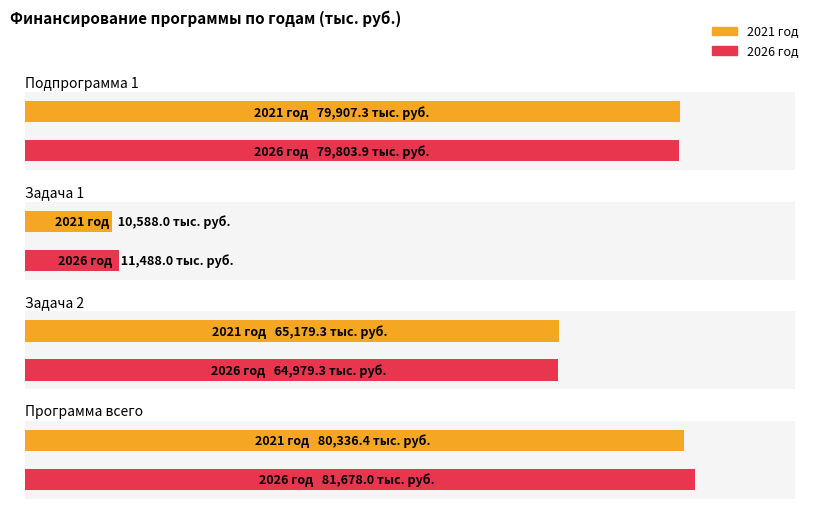

Is the value of 2021 год at Задача 1 greater than the value of 2026 год at Задача 2?

No